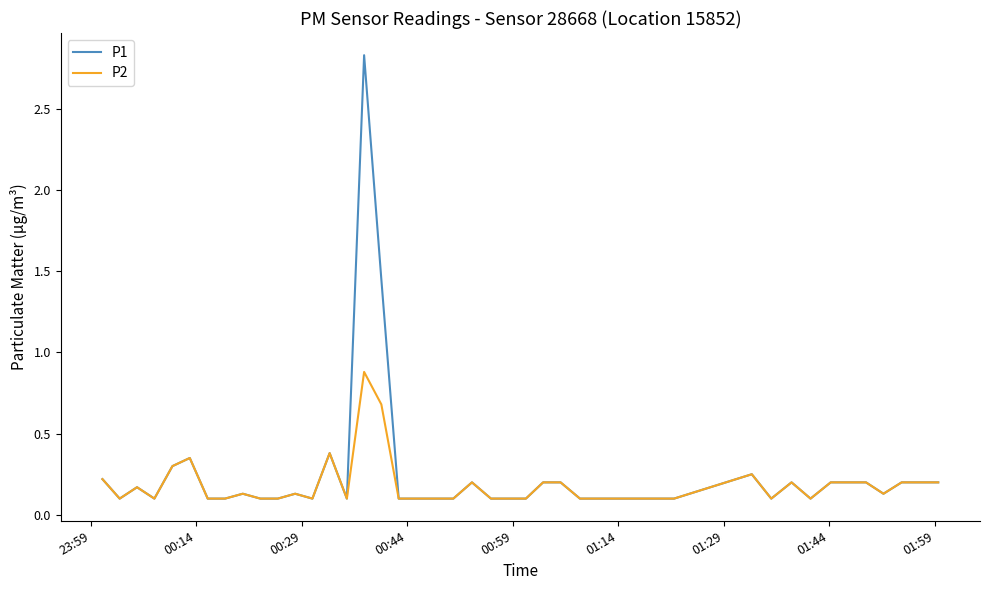

Count the P2 values in the range 0 to 1.

40